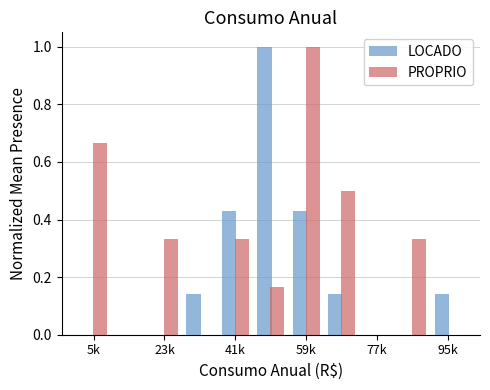

What is the maximum value shown in the chart?

1.0